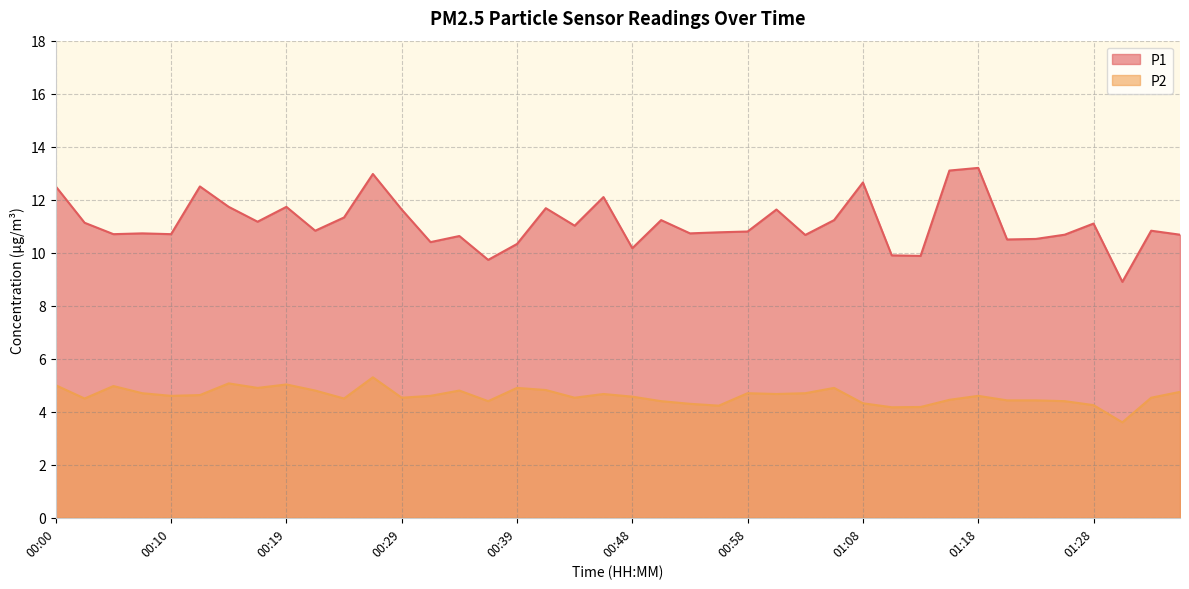

The P1 series shows 12.7 at 01:08. True or false?

True